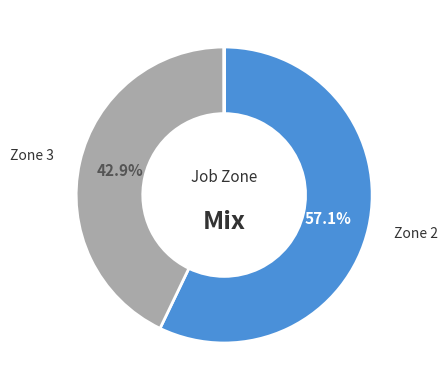

To the nearest percent, what is the difference between the largest and smallest slice percentages?

57%